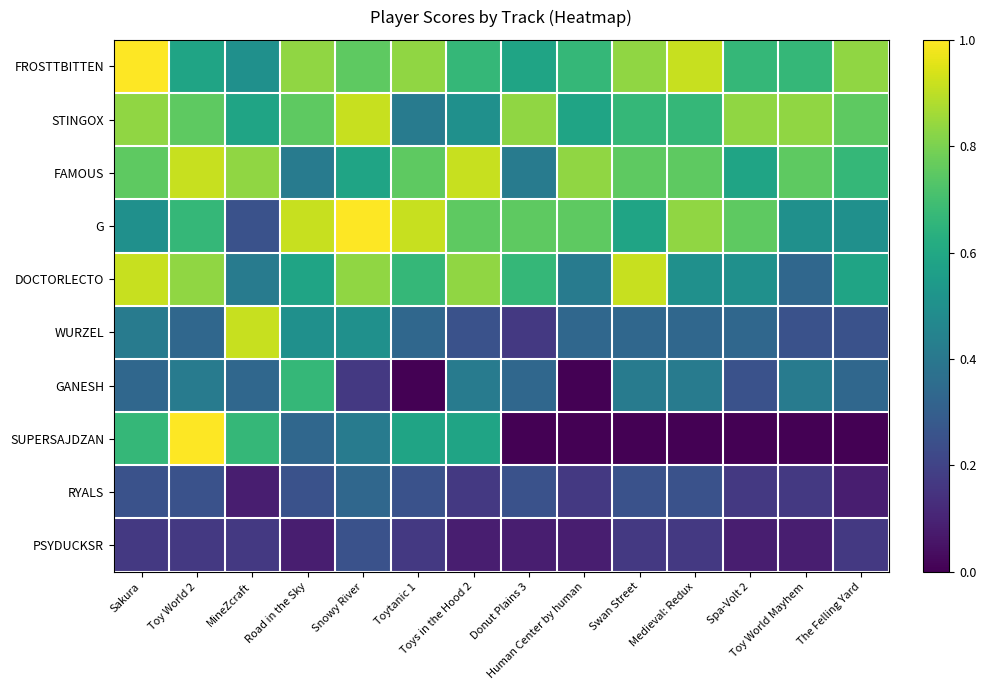

Reading left to right, transcribe all the data shown in this chart.

FROSTTBITTEN: Sakura=1.0	Toy World 2=0.6	MineZcraft=0.5	Road in the Sky=0.8	Snowy River=0.8	Toytanic 1=0.8	Toys in the Hood 2=0.7	Donut Plains 3=0.6	Human Center by human=0.7	Swan Street=0.8	Medieval: Redux=0.9	Spa-Volt 2=0.7	Toy World Mayhem=0.7	The Felling Yard=0.8
STINGOX: Sakura=0.8	Toy World 2=0.8	MineZcraft=0.6	Road in the Sky=0.8	Snowy River=0.9	Toytanic 1=0.4	Toys in the Hood 2=0.5	Donut Plains 3=0.8	Human Center by human=0.6	Swan Street=0.7	Medieval: Redux=0.7	Spa-Volt 2=0.8	Toy World Mayhem=0.8	The Felling Yard=0.8
FAMOUS: Sakura=0.8	Toy World 2=0.9	MineZcraft=0.8	Road in the Sky=0.4	Snowy River=0.6	Toytanic 1=0.8	Toys in the Hood 2=0.9	Donut Plains 3=0.4	Human Center by human=0.8	Swan Street=0.8	Medieval: Redux=0.8	Spa-Volt 2=0.6	Toy World Mayhem=0.8	The Felling Yard=0.7
G: Sakura=0.5	Toy World 2=0.7	MineZcraft=0.2	Road in the Sky=0.9	Snowy River=1.0	Toytanic 1=0.9	Toys in the Hood 2=0.8	Donut Plains 3=0.8	Human Center by human=0.8	Swan Street=0.6	Medieval: Redux=0.8	Spa-Volt 2=0.8	Toy World Mayhem=0.5	The Felling Yard=0.5
DOCTORLECTO: Sakura=0.9	Toy World 2=0.8	MineZcraft=0.4	Road in the Sky=0.6	Snowy River=0.8	Toytanic 1=0.7	Toys in the Hood 2=0.8	Donut Plains 3=0.7	Human Center by human=0.4	Swan Street=0.9	Medieval: Redux=0.5	Spa-Volt 2=0.5	Toy World Mayhem=0.3	The Felling Yard=0.6
WURZEL: Sakura=0.4	Toy World 2=0.3	MineZcraft=0.9	Road in the Sky=0.5	Snowy River=0.5	Toytanic 1=0.3	Toys in the Hood 2=0.2	Donut Plains 3=0.2	Human Center by human=0.3	Swan Street=0.3	Medieval: Redux=0.3	Spa-Volt 2=0.3	Toy World Mayhem=0.2	The Felling Yard=0.2
GANESH: Sakura=0.3	Toy World 2=0.4	MineZcraft=0.3	Road in the Sky=0.7	Snowy River=0.2	Toytanic 1=0.0	Toys in the Hood 2=0.4	Donut Plains 3=0.3	Human Center by human=0.0	Swan Street=0.4	Medieval: Redux=0.4	Spa-Volt 2=0.2	Toy World Mayhem=0.4	The Felling Yard=0.3
SUPERSAJDZAN: Sakura=0.7	Toy World 2=1.0	MineZcraft=0.7	Road in the Sky=0.3	Snowy River=0.4	Toytanic 1=0.6	Toys in the Hood 2=0.6	Donut Plains 3=0.0	Human Center by human=0.0	Swan Street=0.0	Medieval: Redux=0.0	Spa-Volt 2=0.0	Toy World Mayhem=0.0	The Felling Yard=0.0
RYALS: Sakura=0.2	Toy World 2=0.2	MineZcraft=0.1	Road in the Sky=0.2	Snowy River=0.3	Toytanic 1=0.2	Toys in the Hood 2=0.2	Donut Plains 3=0.2	Human Center by human=0.2	Swan Street=0.2	Medieval: Redux=0.2	Spa-Volt 2=0.2	Toy World Mayhem=0.2	The Felling Yard=0.1
PSYDUCKSR: Sakura=0.2	Toy World 2=0.2	MineZcraft=0.2	Road in the Sky=0.1	Snowy River=0.2	Toytanic 1=0.2	Toys in the Hood 2=0.1	Donut Plains 3=0.1	Human Center by human=0.1	Swan Street=0.2	Medieval: Redux=0.2	Spa-Volt 2=0.1	Toy World Mayhem=0.1	The Felling Yard=0.2